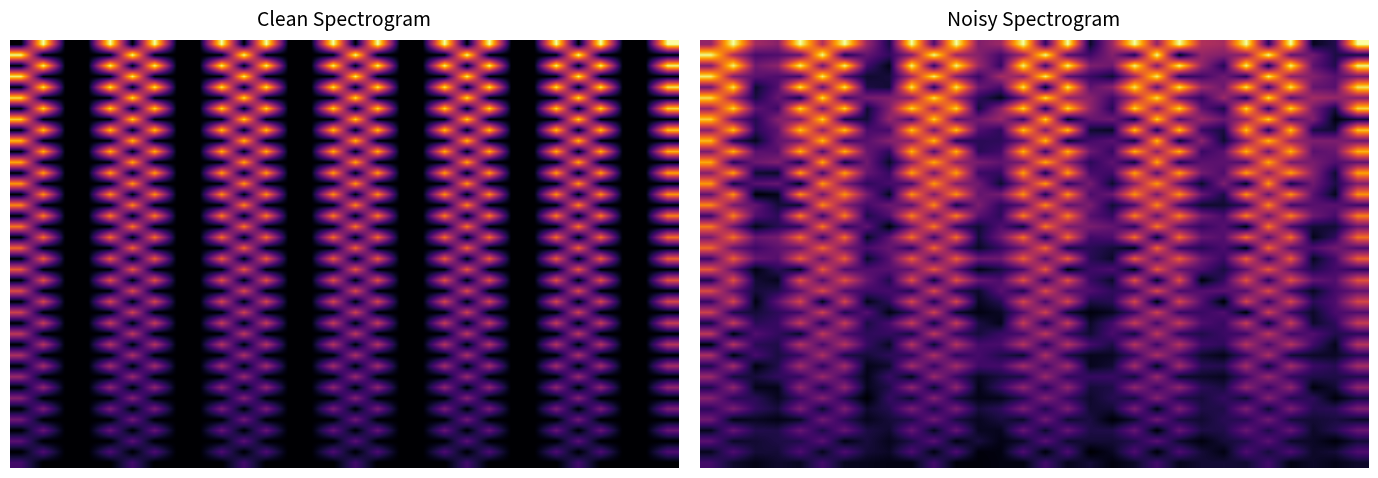

What is the maximum value shown in the chart?

1.0